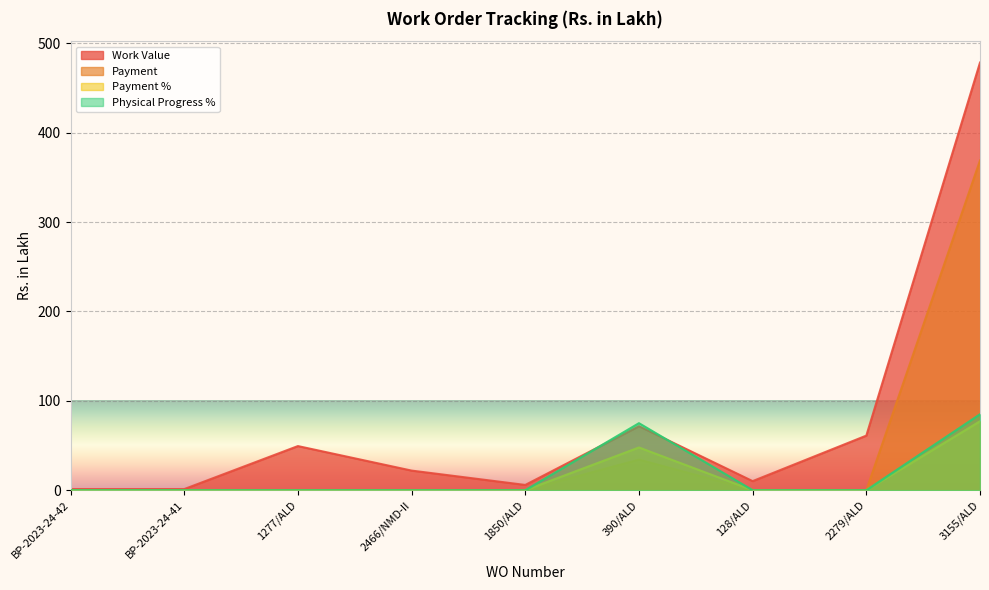

How many interior local peaks does the Physical Progress % series have?

1